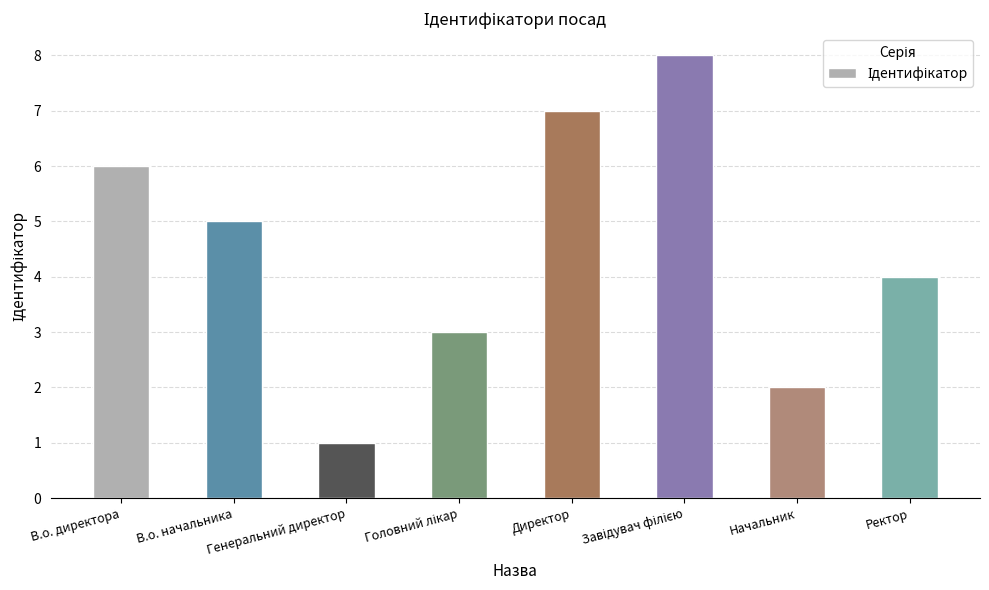

What is the ratio of the value at В.о. начальника to the value at Директор?

0.7